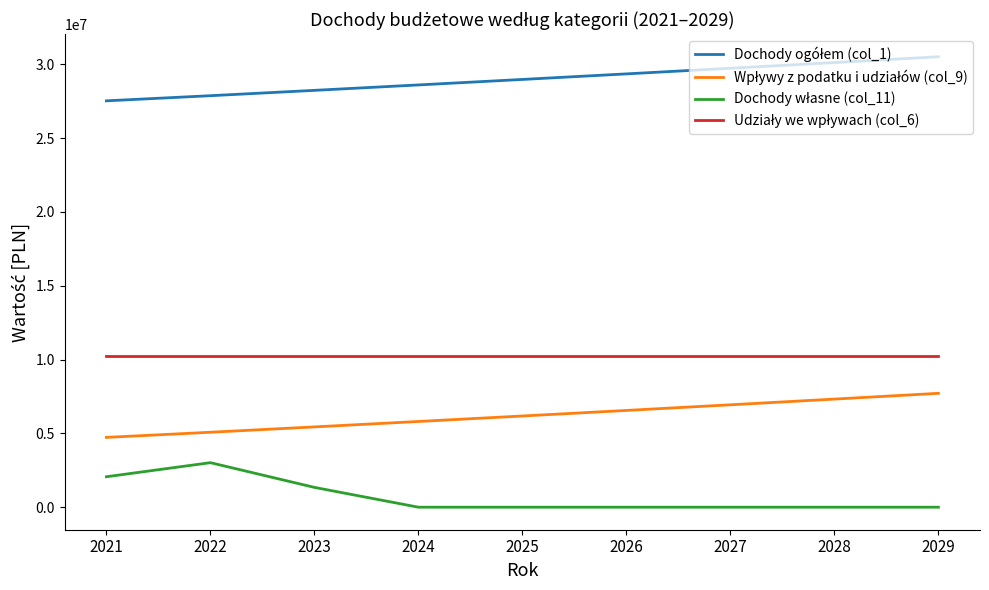

What is the greatest value displayed?

30511167